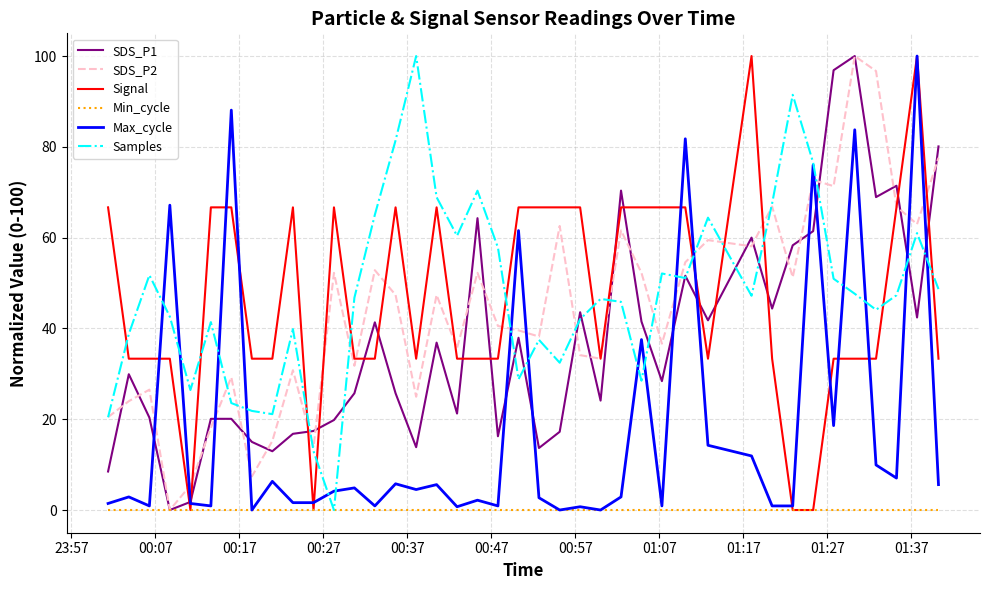

True or false: Max_cycle has more than 0 interior local peaks.

True